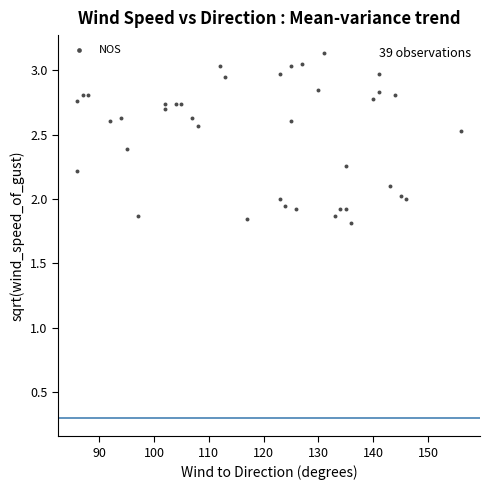

What is the range of Y values (max minus min)?

1.3